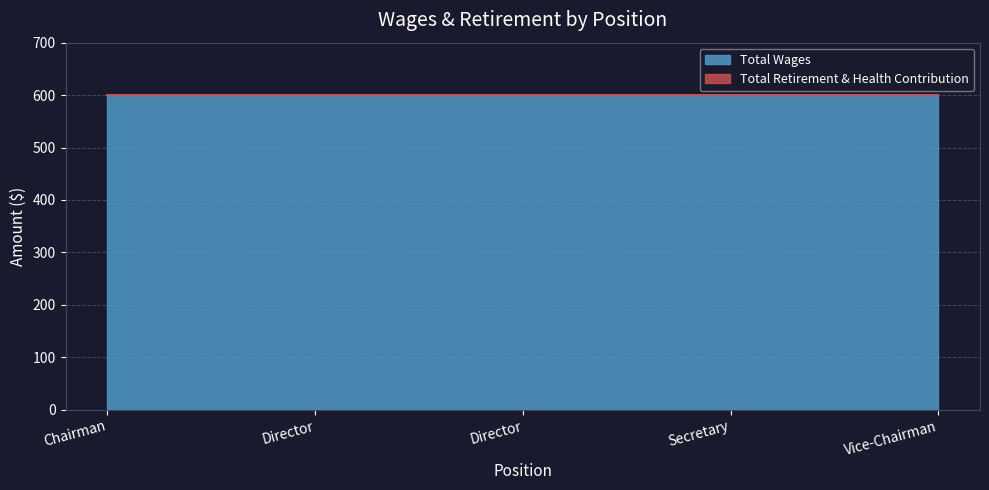

What is the total value across all series at Director?

600